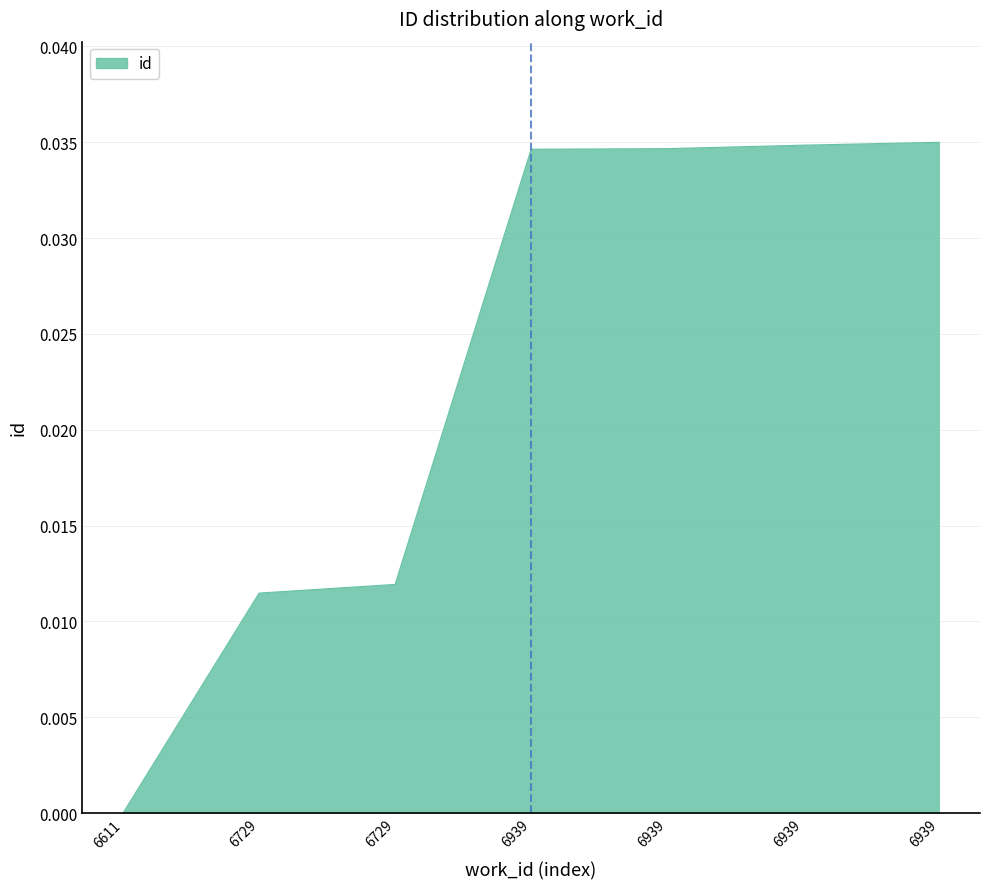

Is this an area chart (filled region under the line)?

Yes